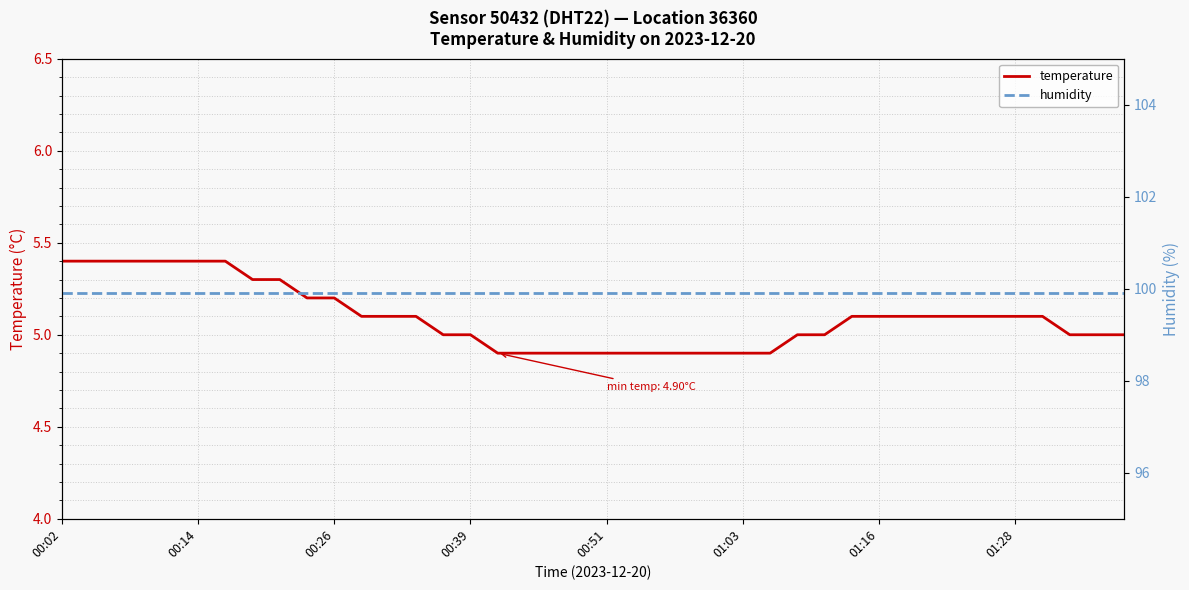

True or false: temperature has a value of 4.9 at 16.

True